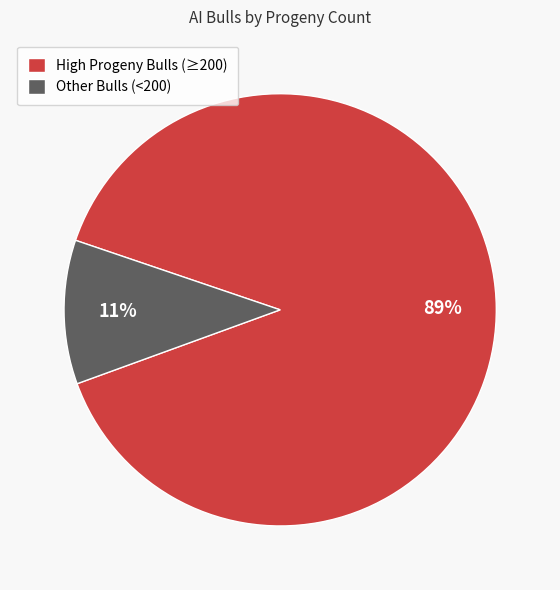

Count the number of slices in the pie.

2